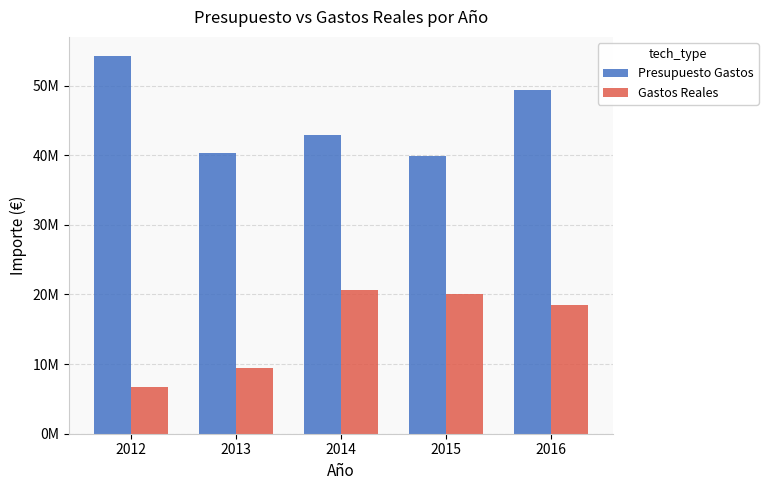

What is the greatest value displayed?

54273986.0